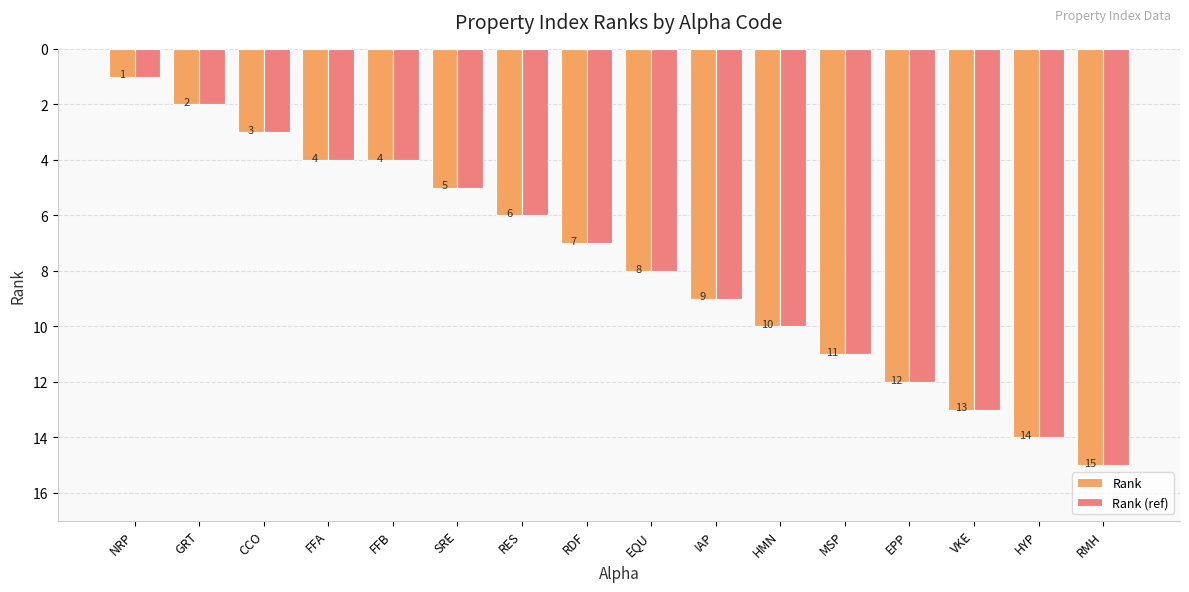

Reading left to right, what are all the values shown in this chart?

Rank: 1	2	3	4	4	5	6	7	8	9	10	11	12	13	14	15
Rank (ref): 1	2	3	4	4	5	6	7	8	9	10	11	12	13	14	15